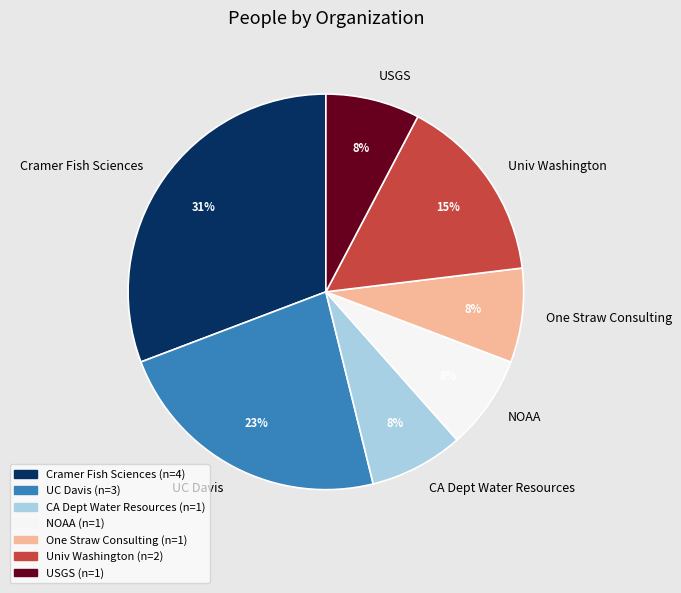

Count the number of slices in the pie.

7